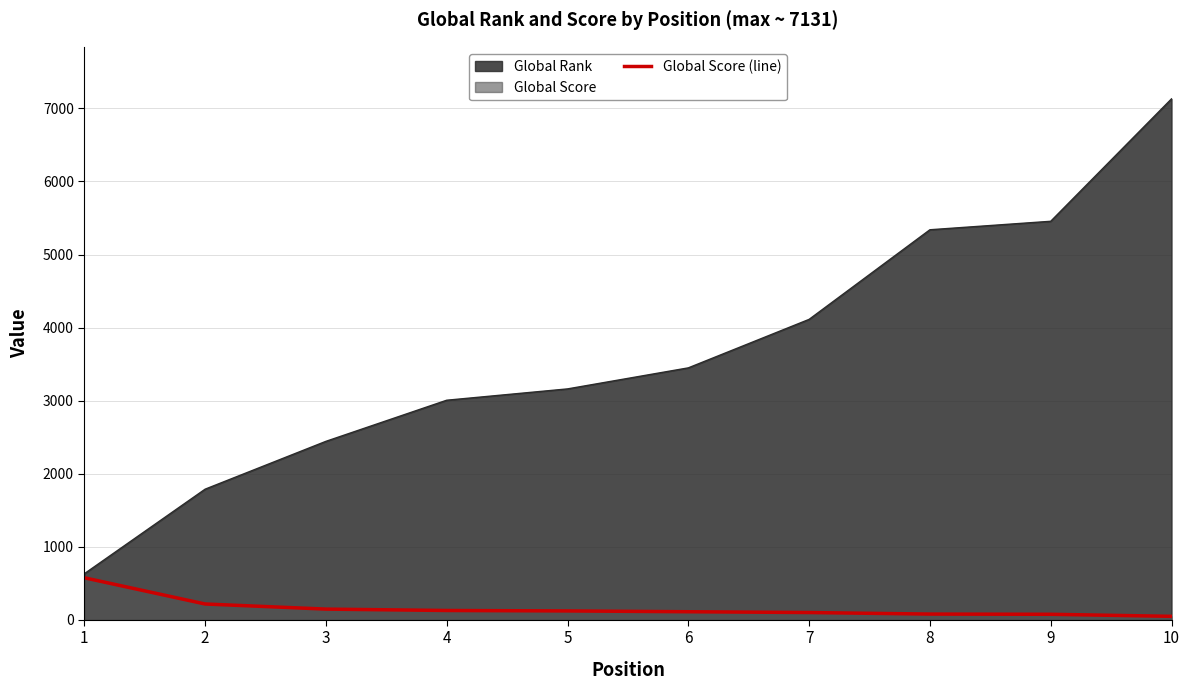

What is the value of the 9th point from the left?

74